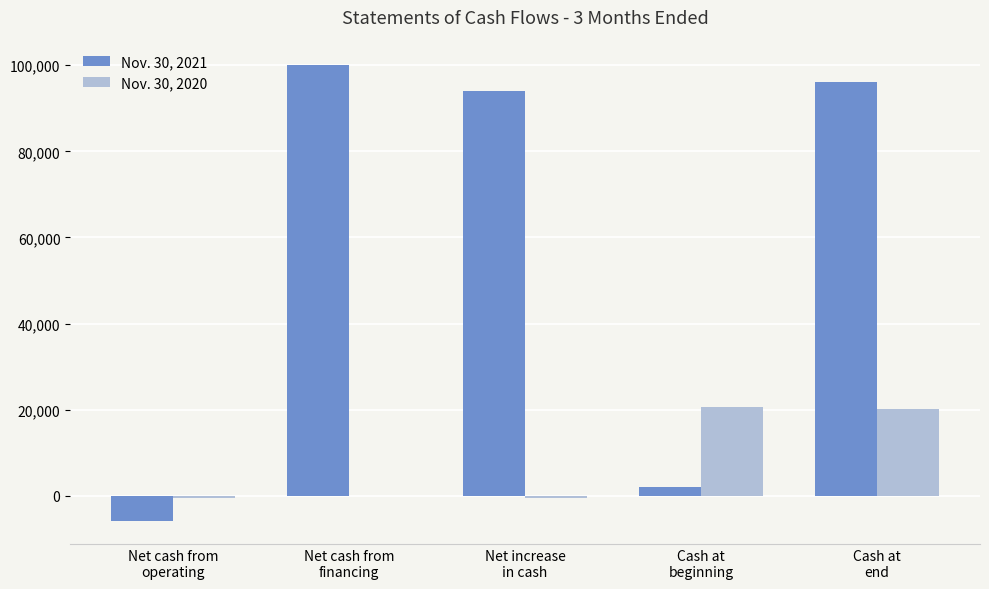

Which series has the largest total across all categories?

Nov. 30, 2021